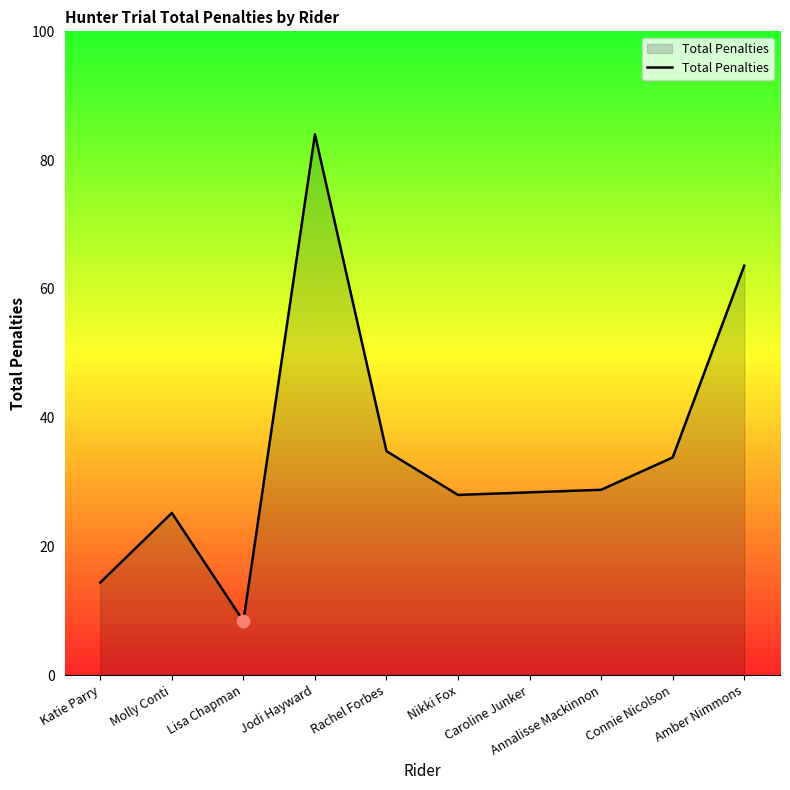

What is the ratio of the value at Connie Nicolson to the value at Katie Parry?

2.3